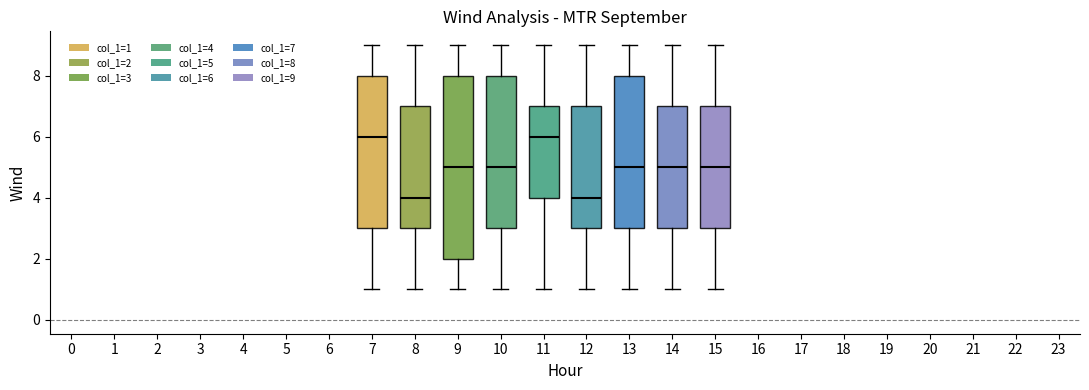

Where is the upper edge of the box at x = 8 on the y-axis? The values are not printed on the chart, so give them approximately, as read against the axis.

7